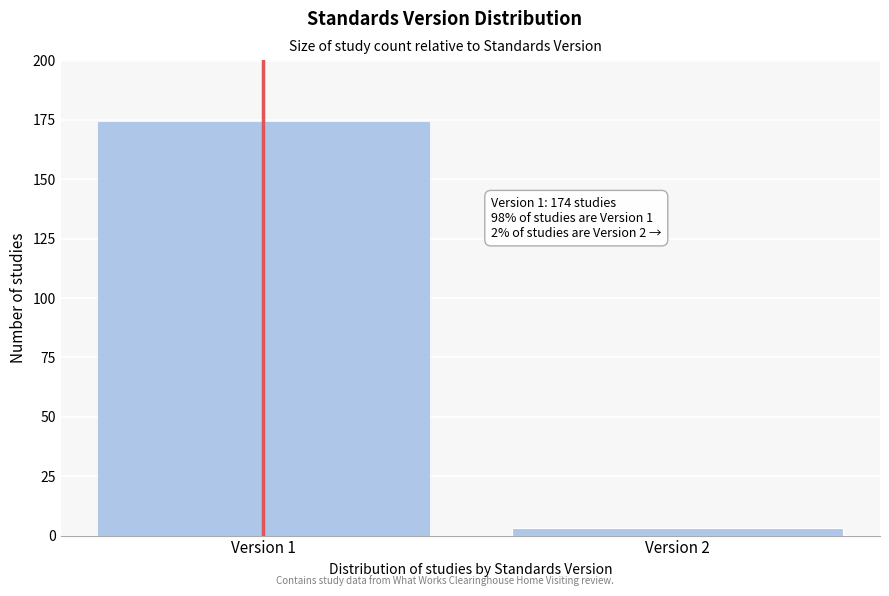

Reading left to right, extract all data points from this chart.

174	3